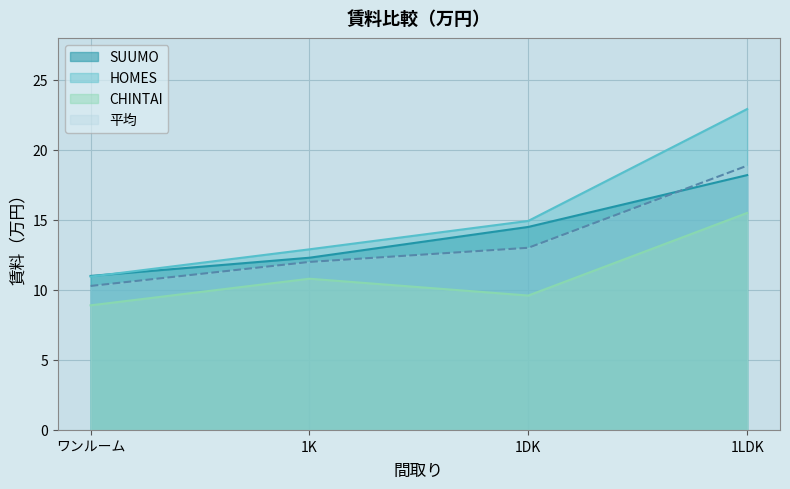

What is the highest value of the SUUMO series?

18.2